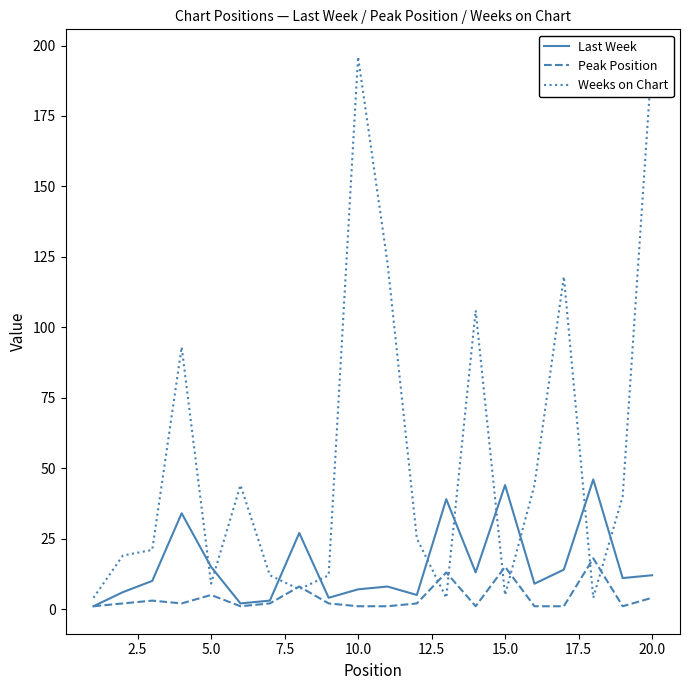

How many times do Weeks on Chart and Last Week cross each other?

10